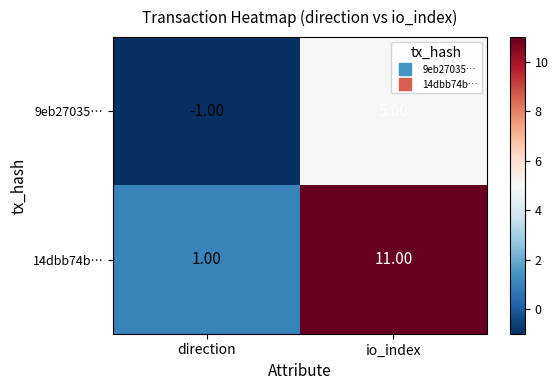

Between direction and io_index, which series saw the biggest shift?

14dbb74b…